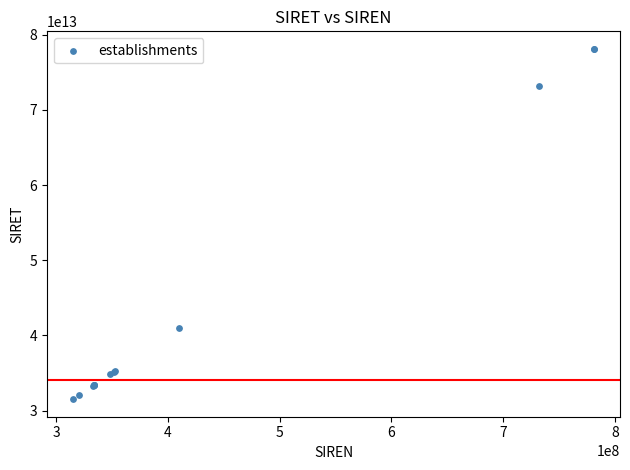

What Y value in the scatter plot is closest to 54821755250018?

40966696300015